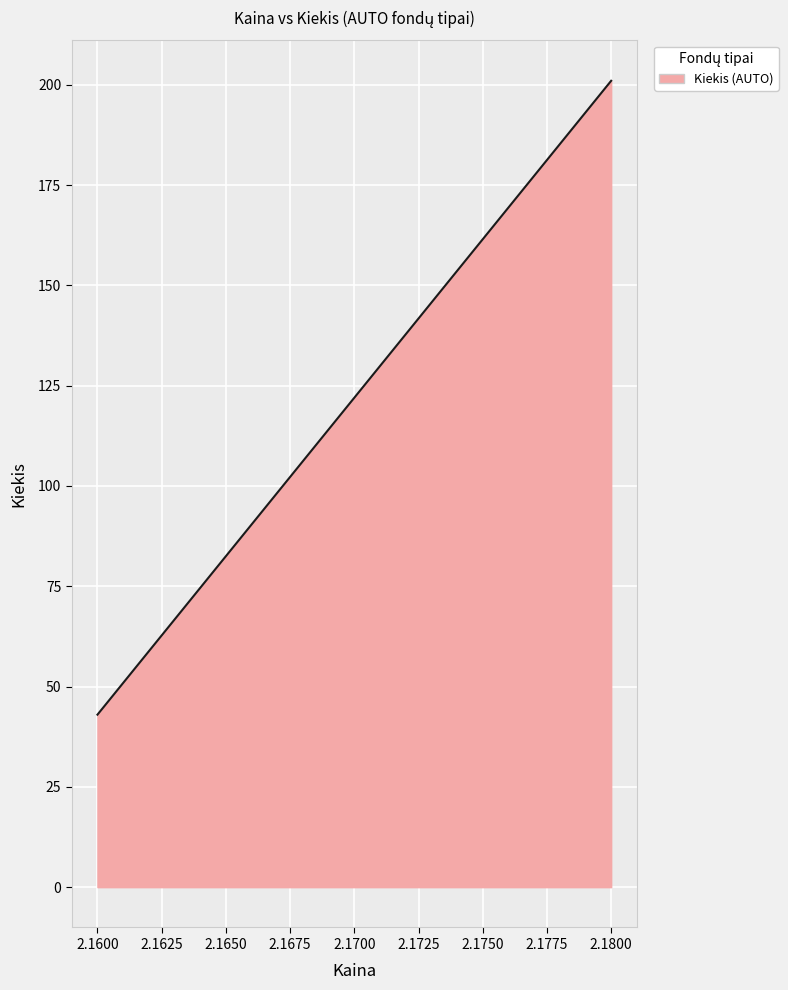

What is the sum of the values at 2.1600 and 2.1800?

244